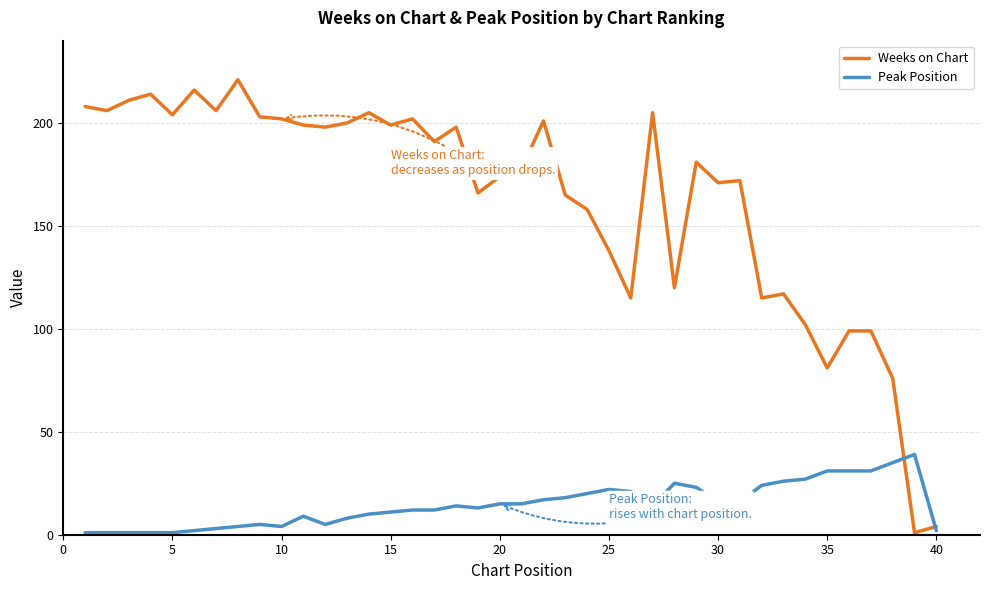

Does the chart display data point markers on the line(s)?

No